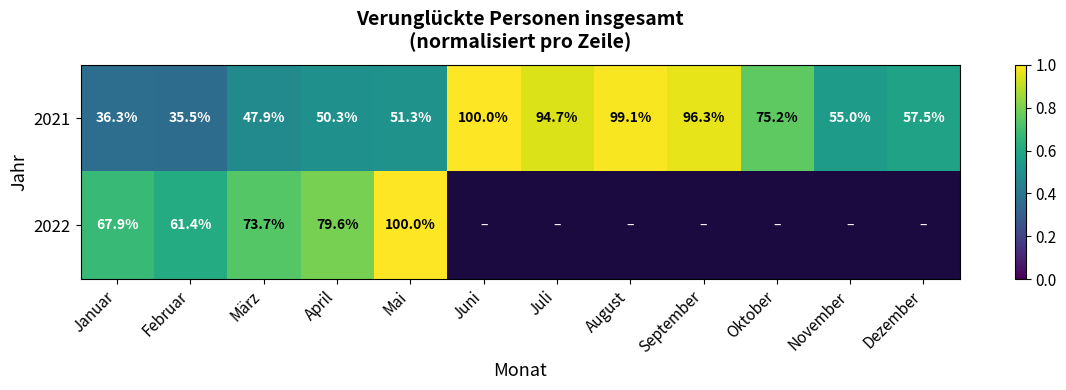

Where is 2021 nearest to the value 67?

Oktober